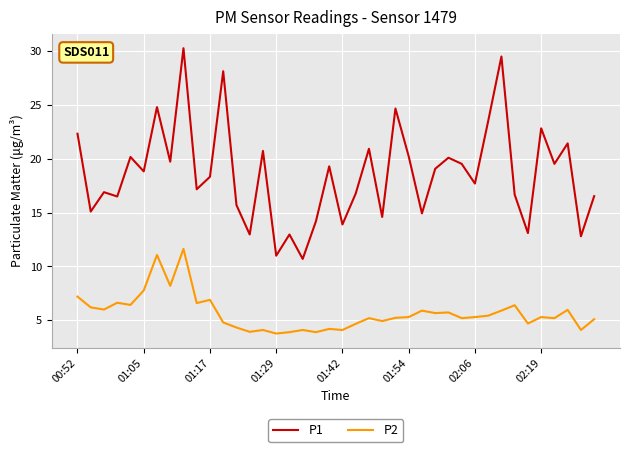

List the series in order of their peak value, lowest first.

P2, P1